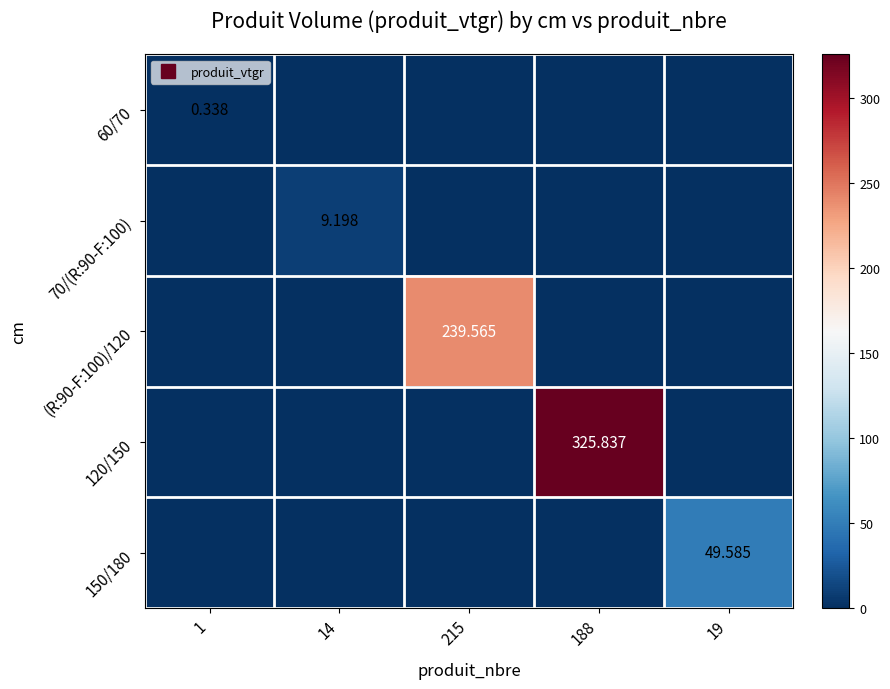

At which category is the sum across all series the highest?

188